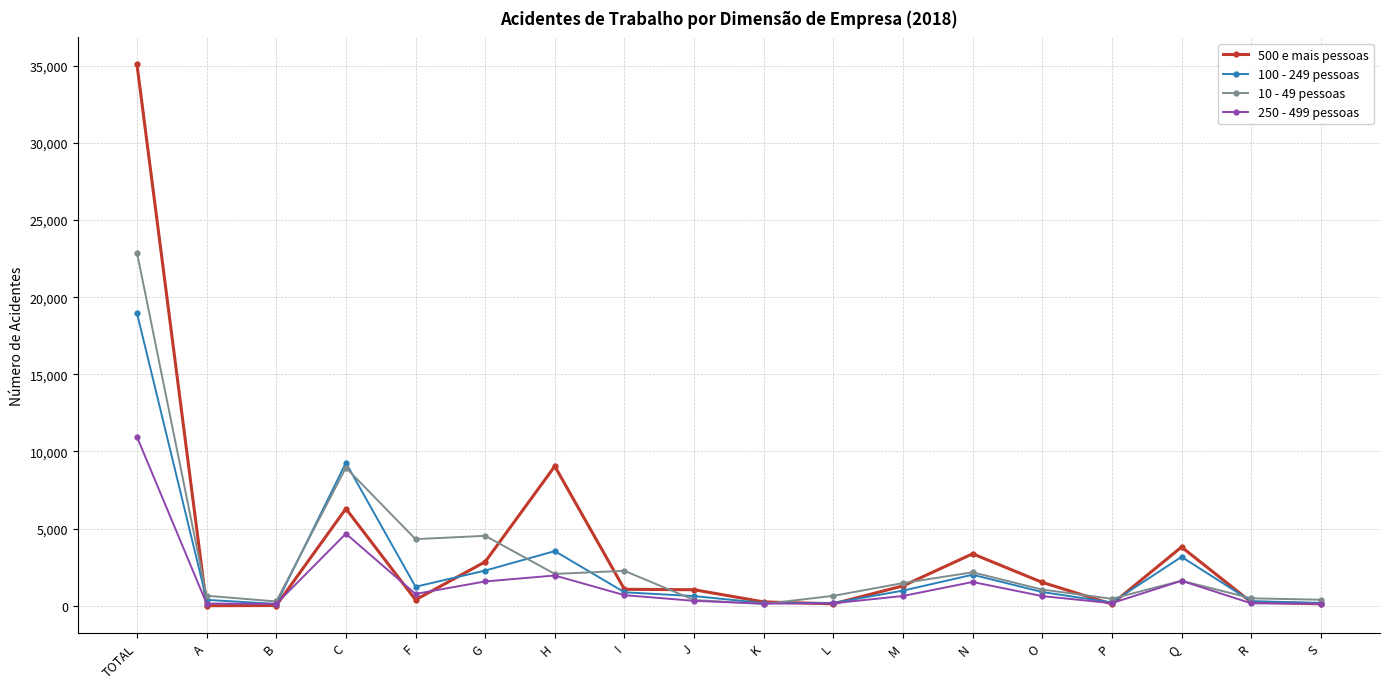

Does the chart have visible grid lines?

Yes